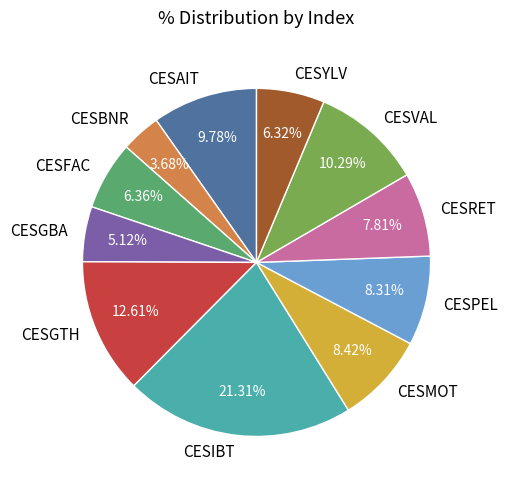

Between CESVAL and CESRET, which is larger?

CESVAL